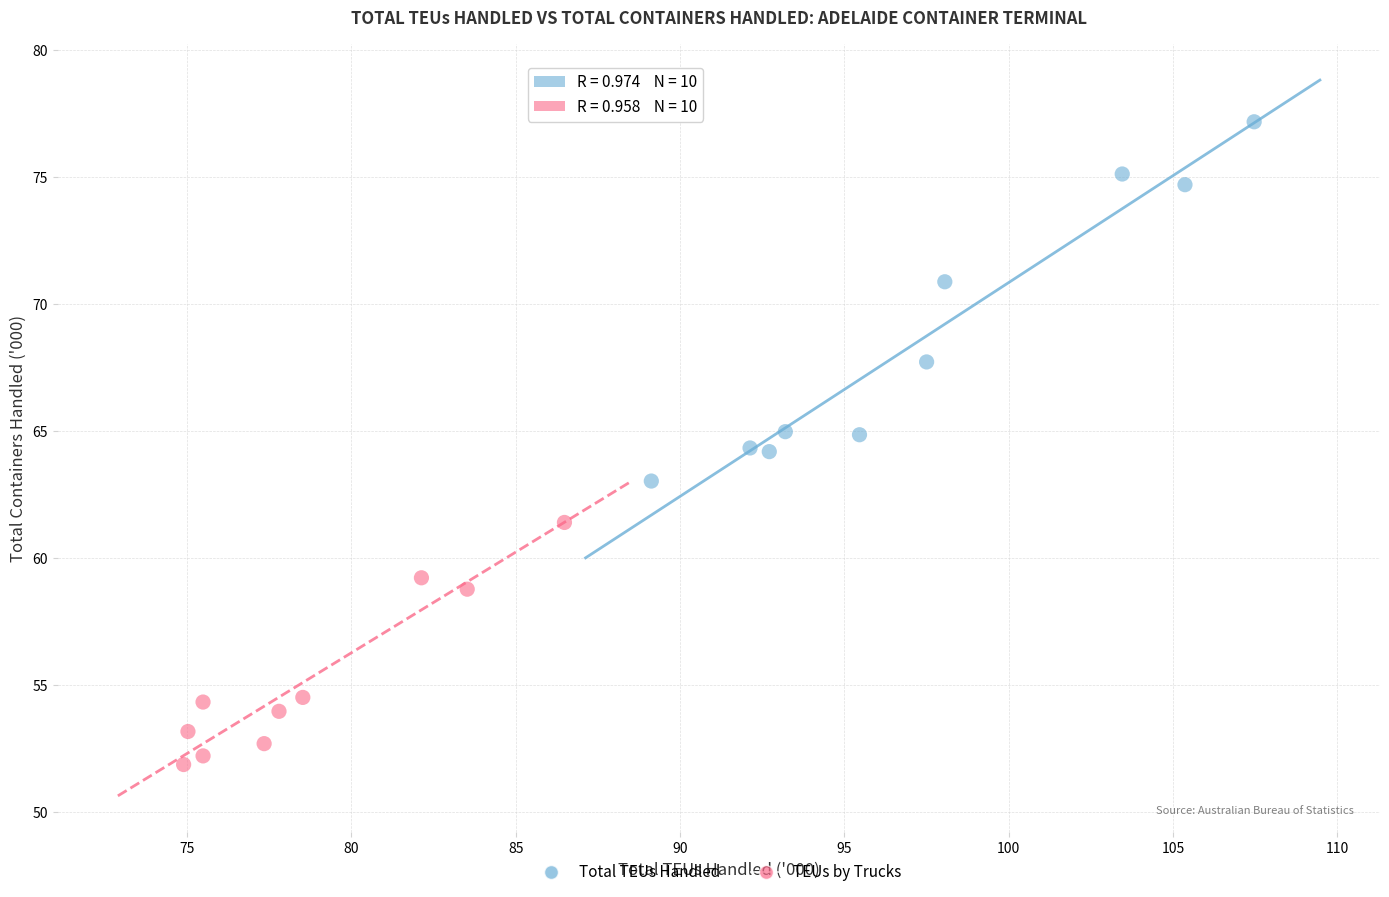

Which series contains the highest Y value?

Total TEUs Handled